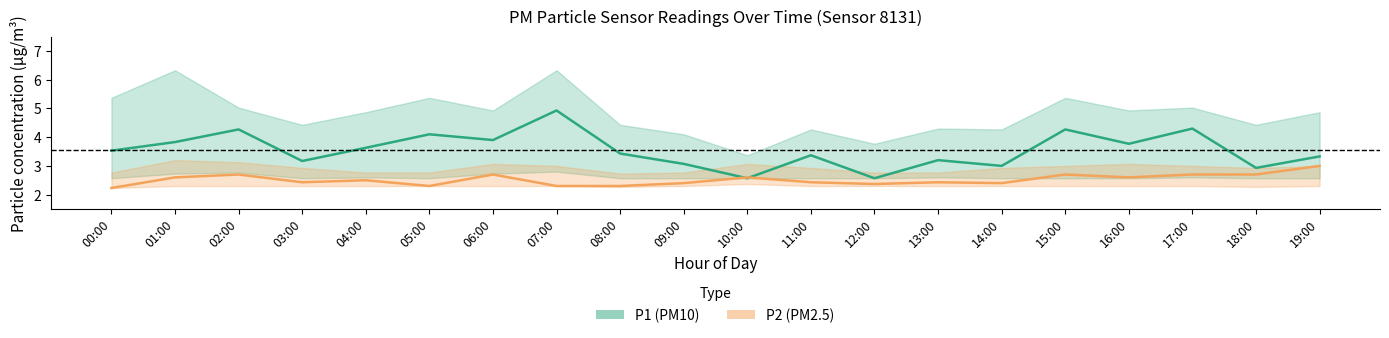

What is the maximum value shown in the chart?

4.9